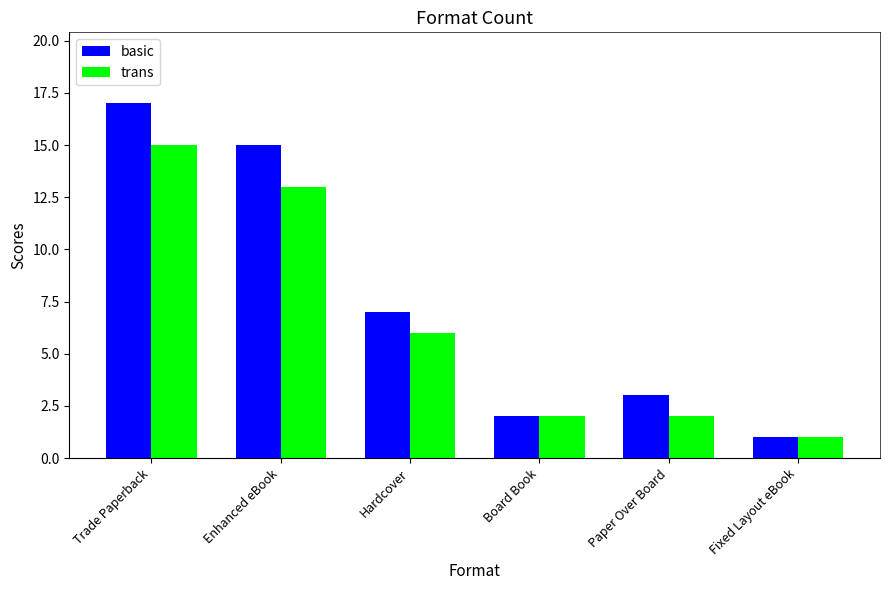

At which category does the chart reach its minimum across all series?

Fixed Layout eBook